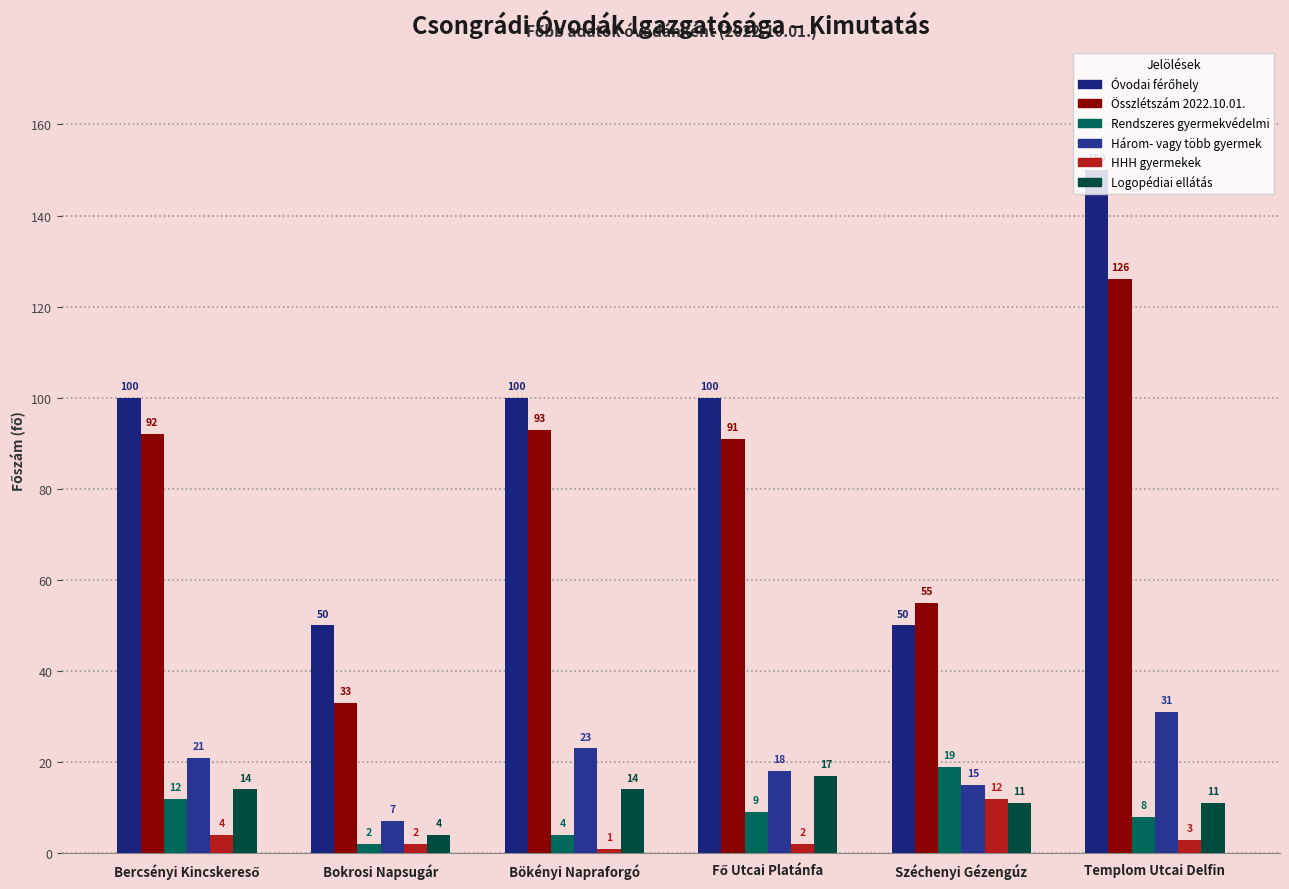

Where does the HHH gyermekek series first go above 3?

Bercsényi Kincskereső